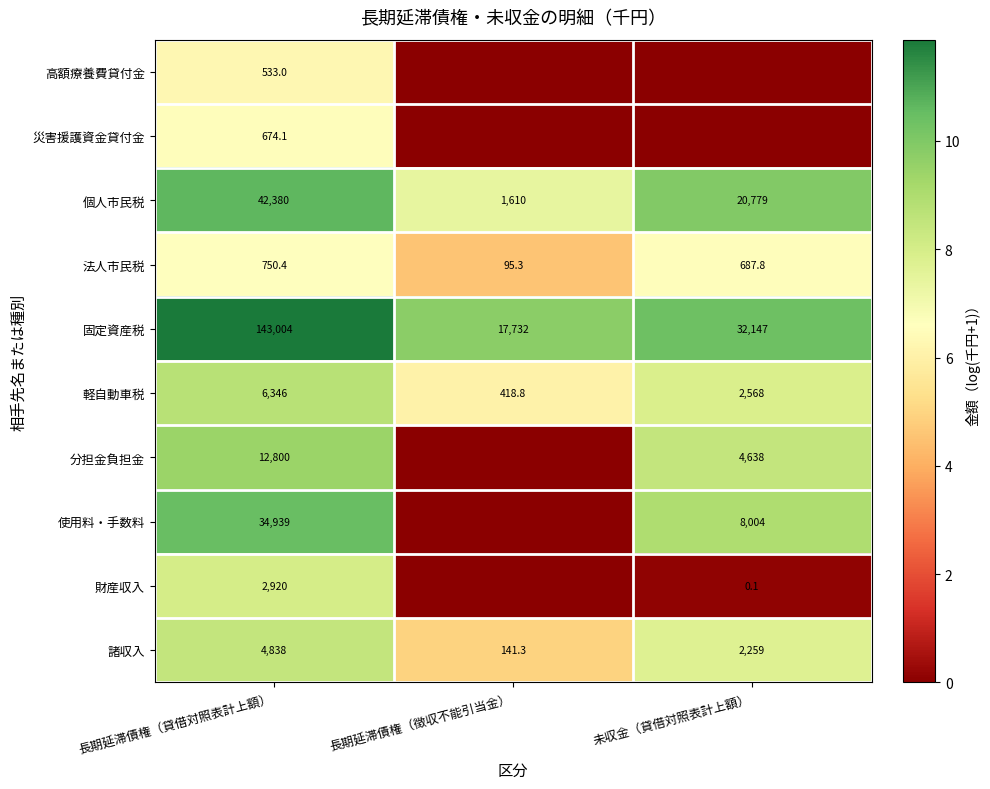

Rank the series at 長期延滞債権（貸借対照表計上額） from highest to lowest value.

固定資産税, 個人市民税, 使用料・手数料, 分担金負担金, 軽自動車税, 諸収入, 財産収入, 法人市民税, 災害援護資金貸付金, 高額療養費貸付金